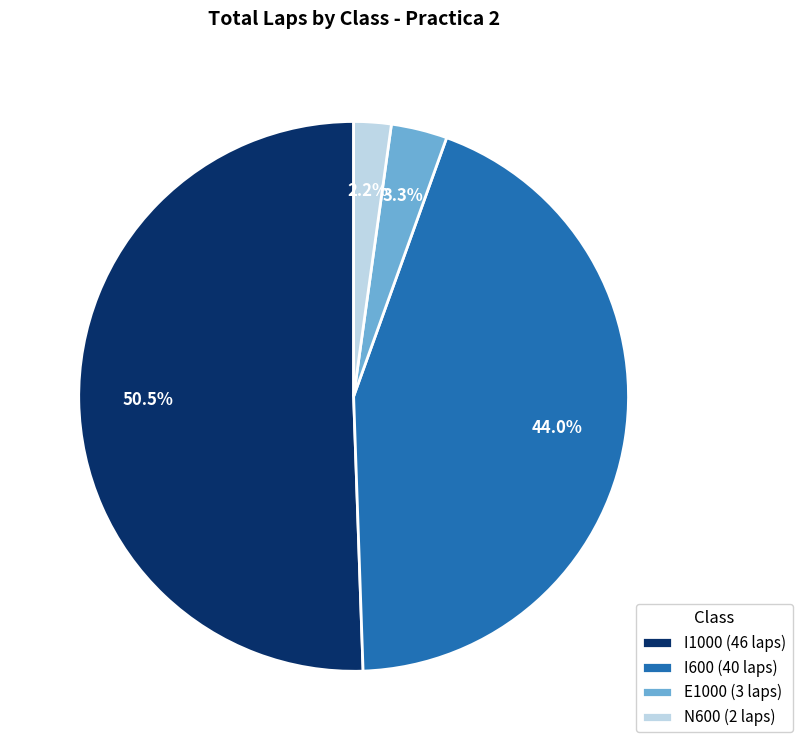

Which category has the smallest portion of the pie?

N600 (2 laps)